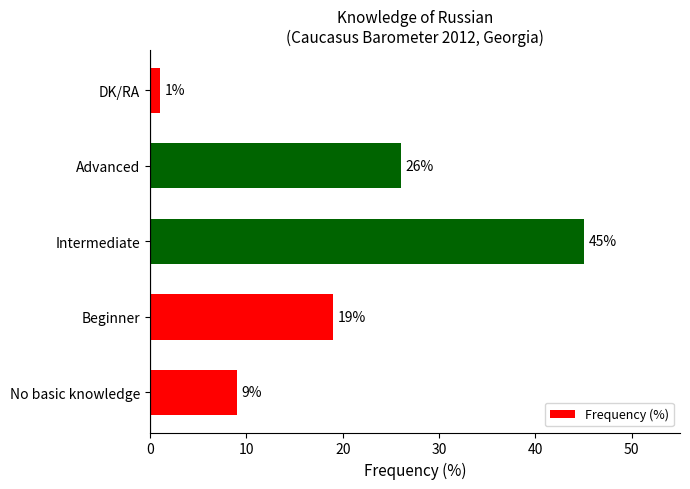

Count the values in the range 9 to 26.

3